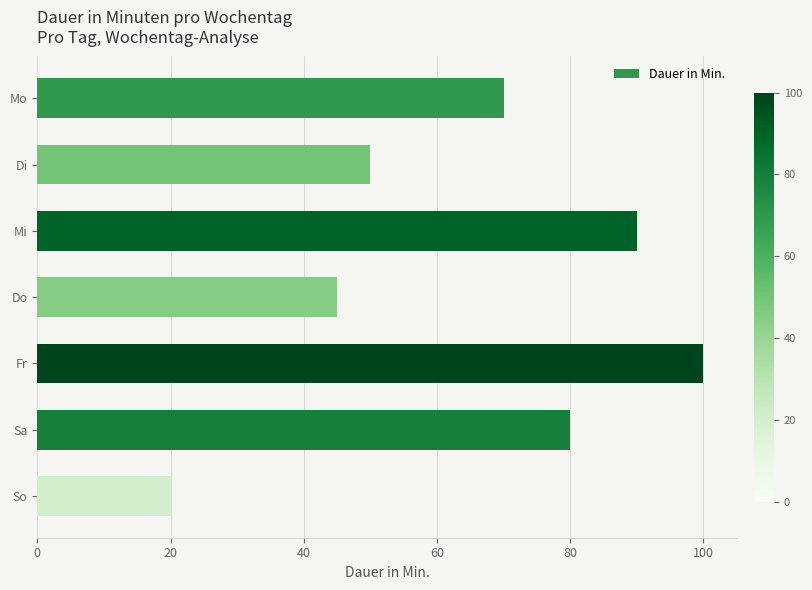

Rank the categories by value from highest to lowest.

Fr, Mi, Sa, Mo, Di, Do, So